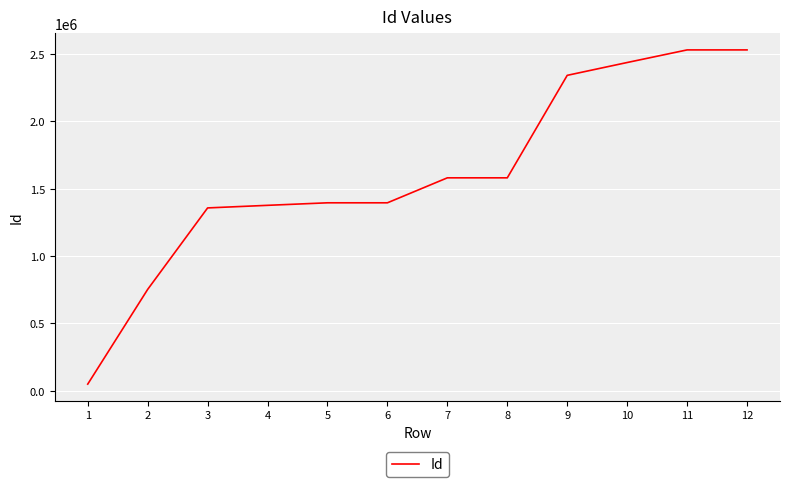

Approximately how many times larger is the value at 8 compared to 2?

2.1